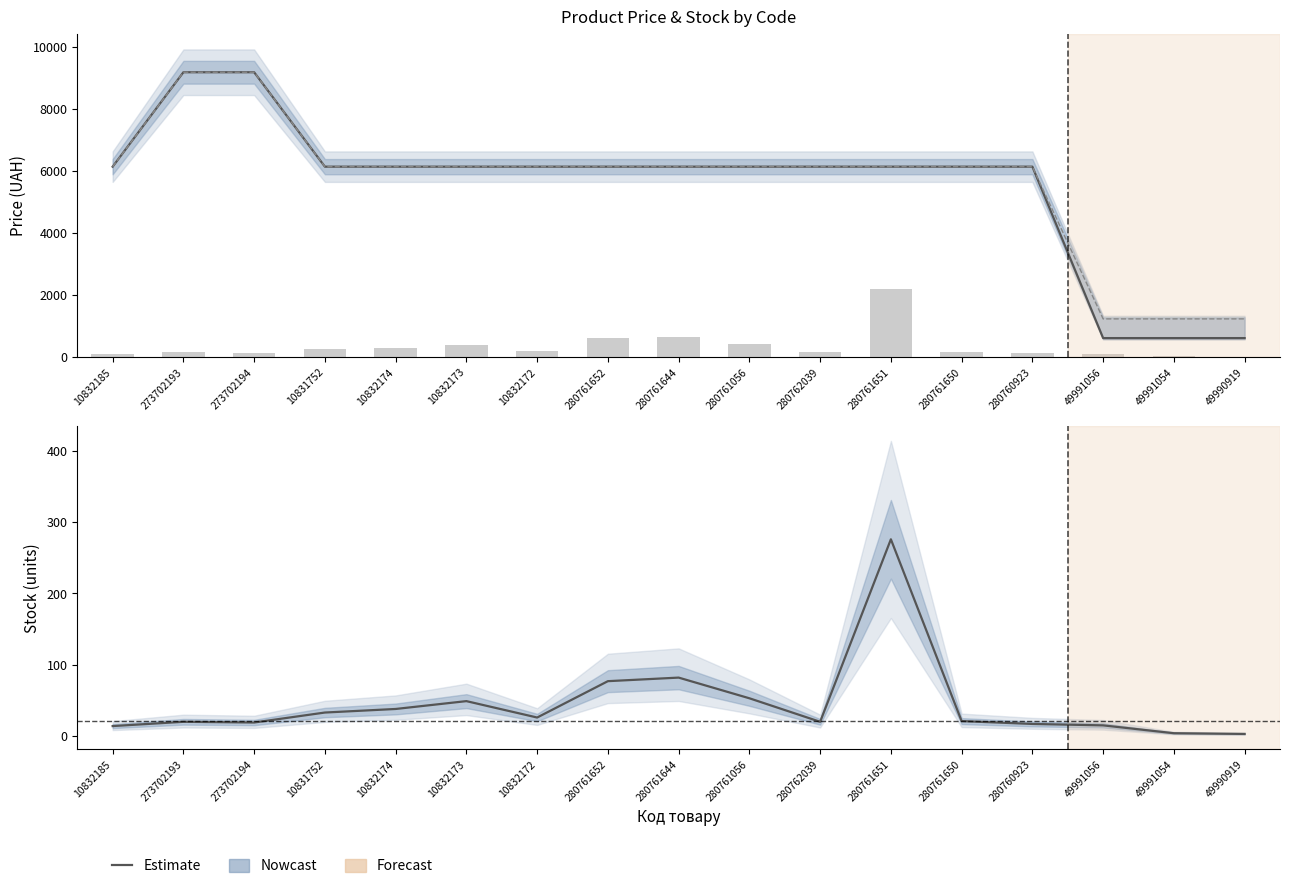

How many values in the Залишок series are below 21?

8